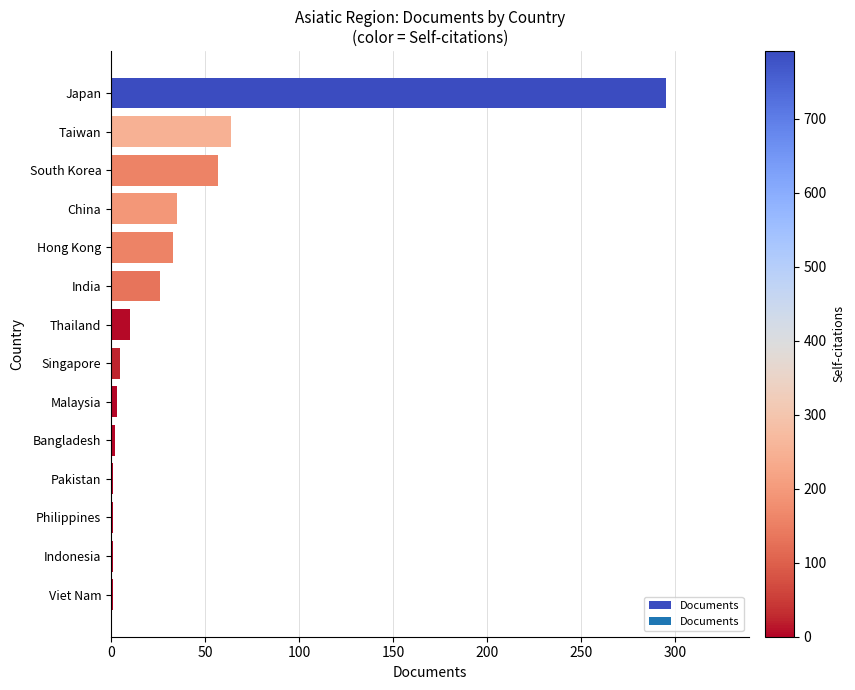

What is the sum of all values?

534